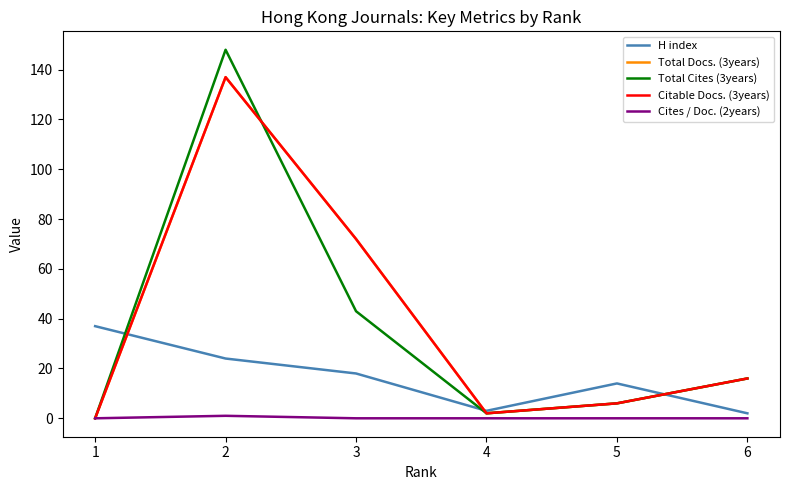

Reading left to right, list all the values displayed in this chart.

H index: 1=37	2=24	3=18	4=3	5=14	6=2
Total Docs. (3years): 1=0	2=137	3=72	4=2	5=6	6=16
Total Cites (3years): 1=0	2=148	3=43	4=2	5=6	6=16
Citable Docs. (3years): 1=0	2=137	3=72	4=2	5=6	6=16
Cites / Doc. (2years): 1=0	2=1	3=0	4=0	5=0	6=0